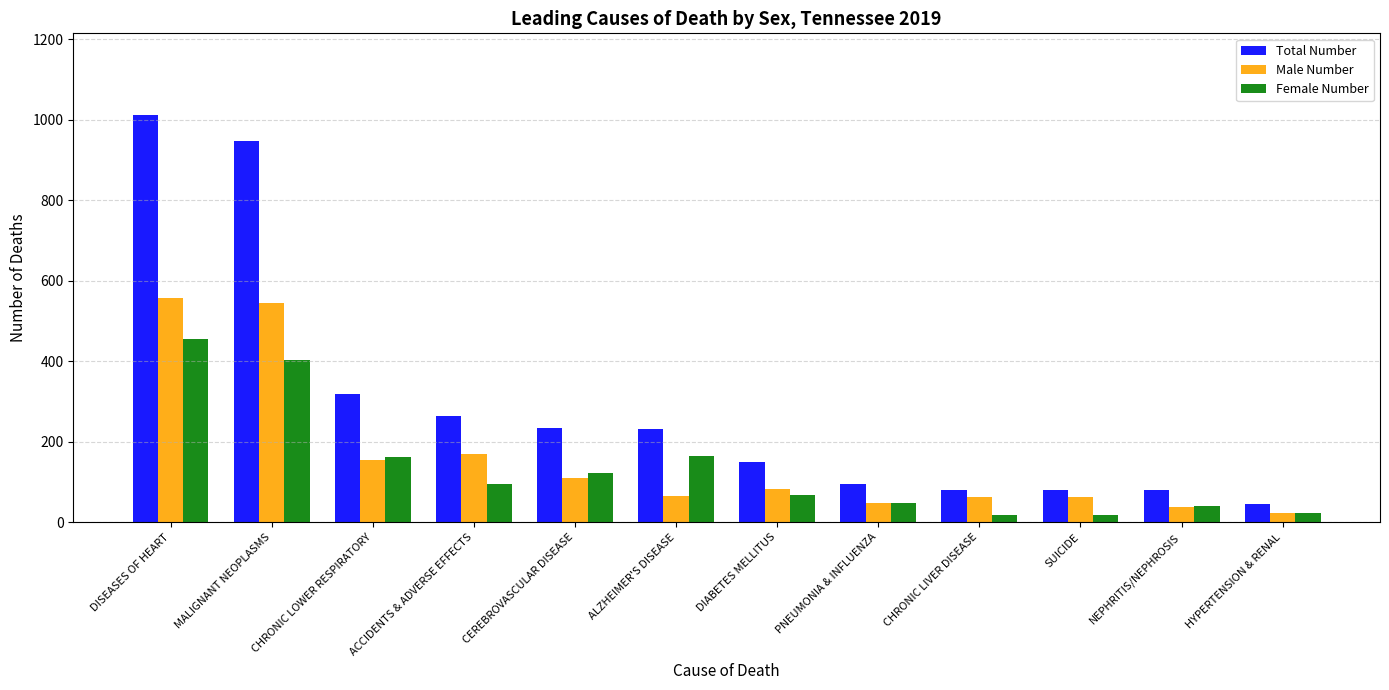

What is the difference between the Male Number values at ALZHEIMER'S DISEASE and NEPHRITIS/NEPHROSIS?

28